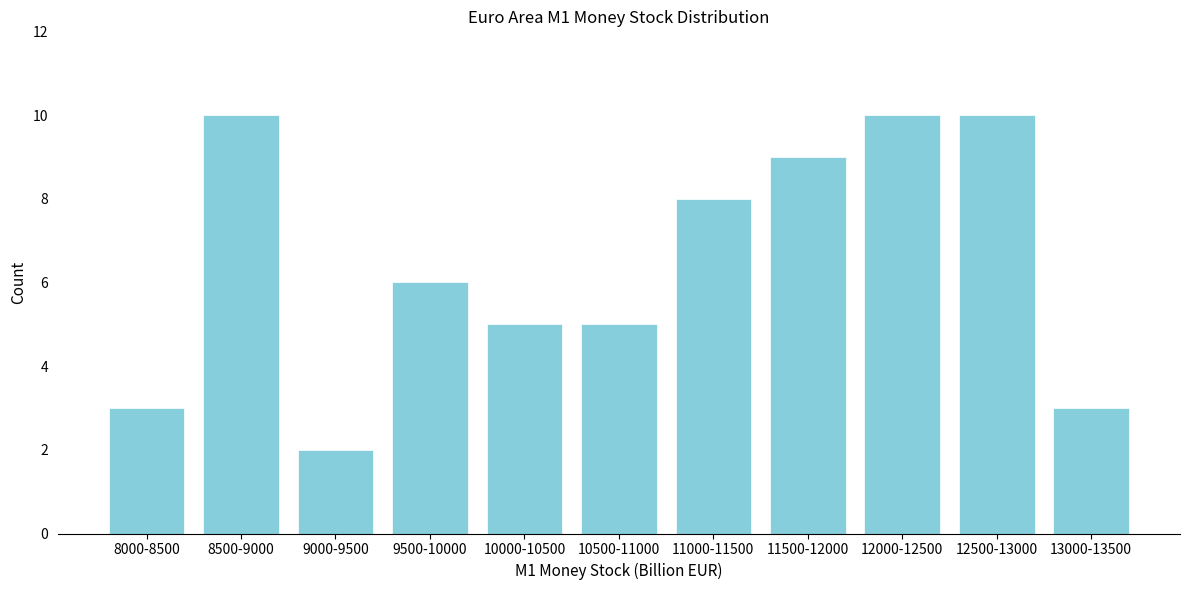

Reading left to right, list all the values displayed in this chart.

3	10	2	6	5	5	8	9	10	10	3